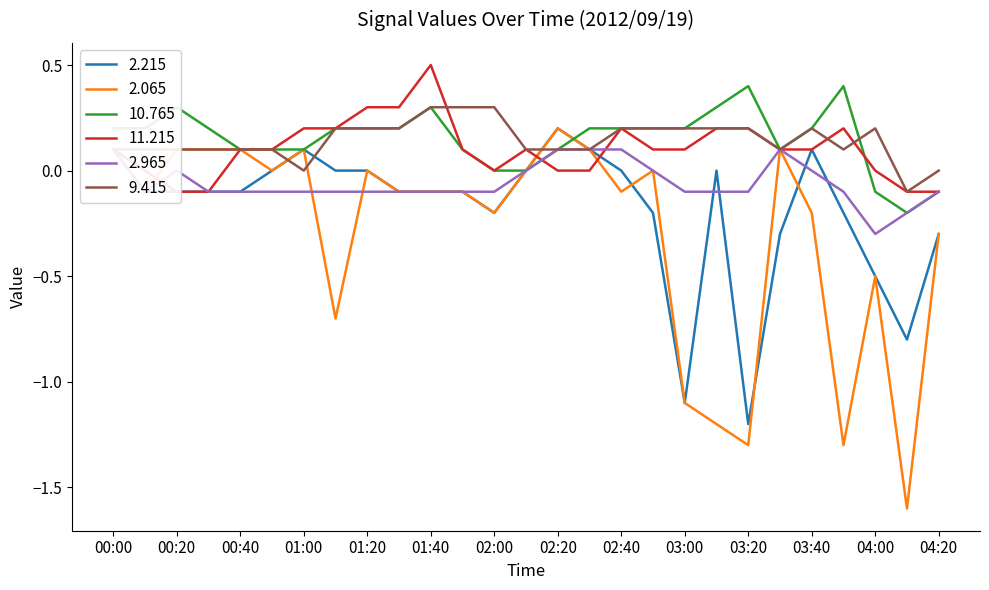

At how many categories does at least one series exceed 0?

25